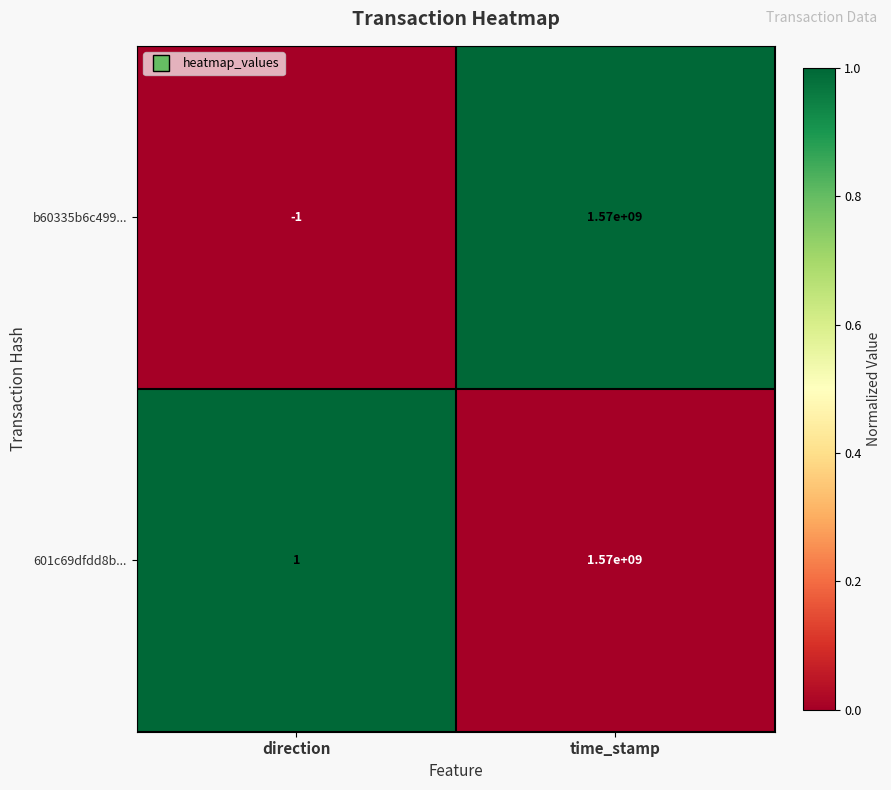

True or false: 601c69dfdd8b... has a value of 1570000000 at time_stamp.

True